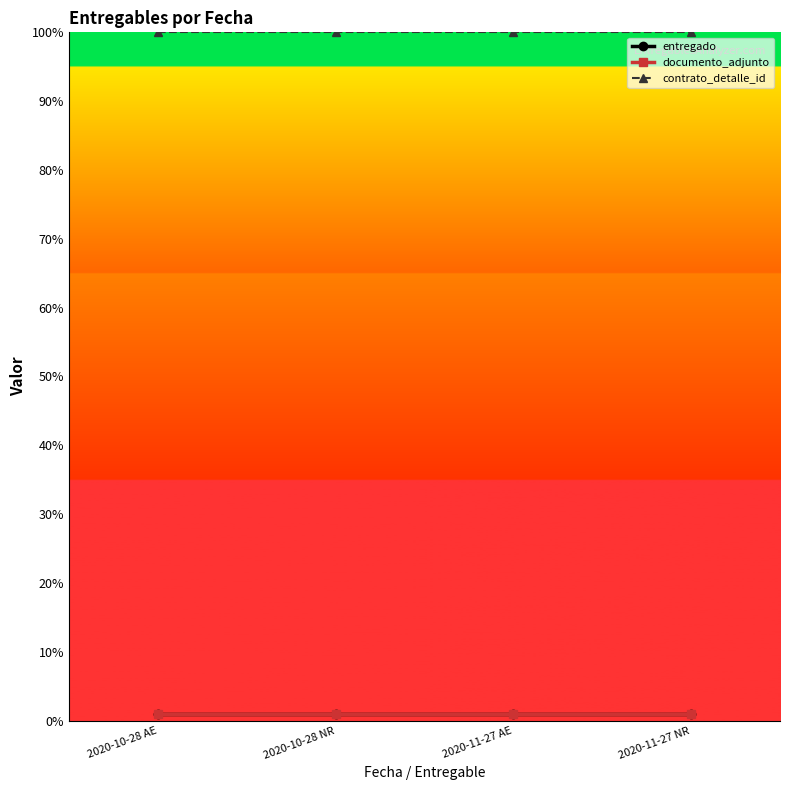

Is this an area chart (filled region under the line)?

No